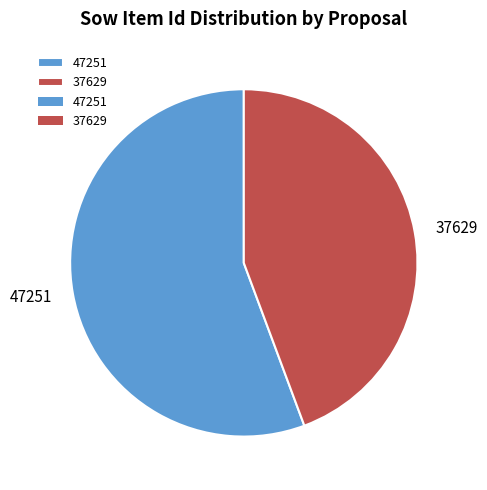

Which category accounts for the majority?

47251